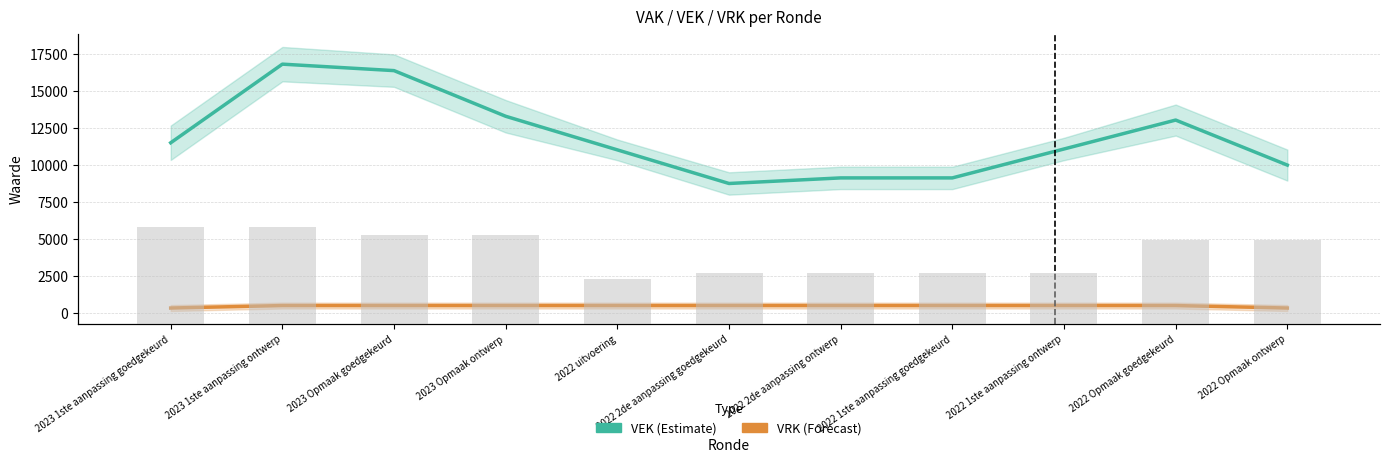

Count the number of categories in the chart.

11